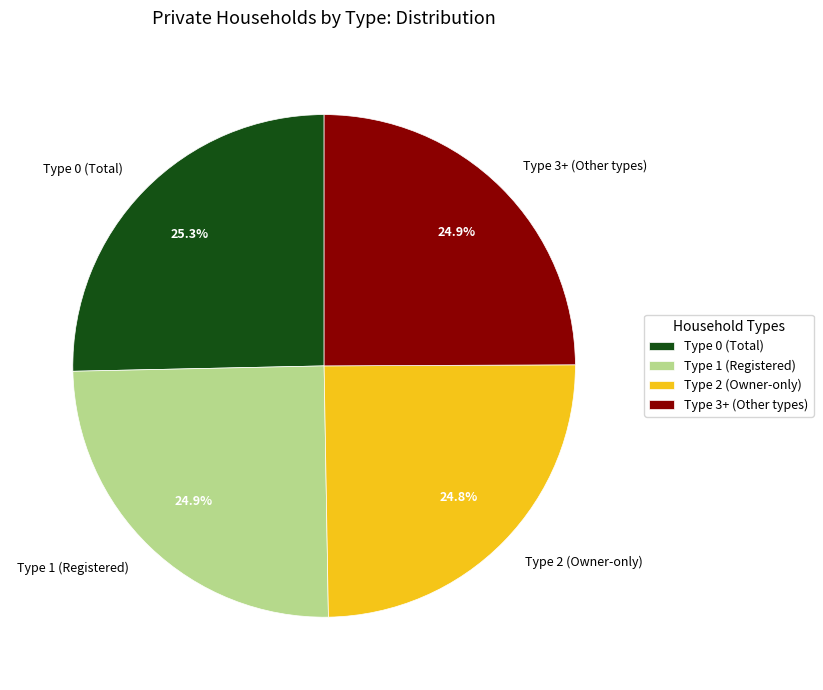

How many segments does this pie chart have?

4